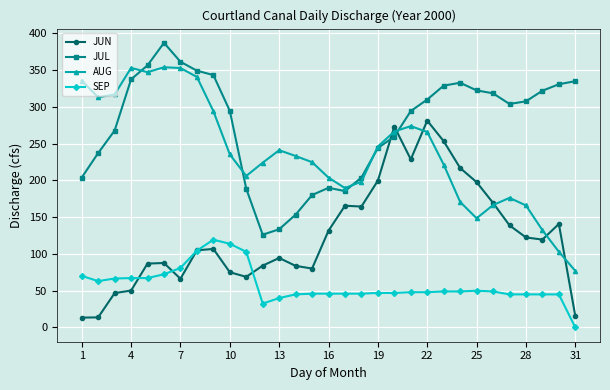

True or false: JUN and AUG cross at least once.

True